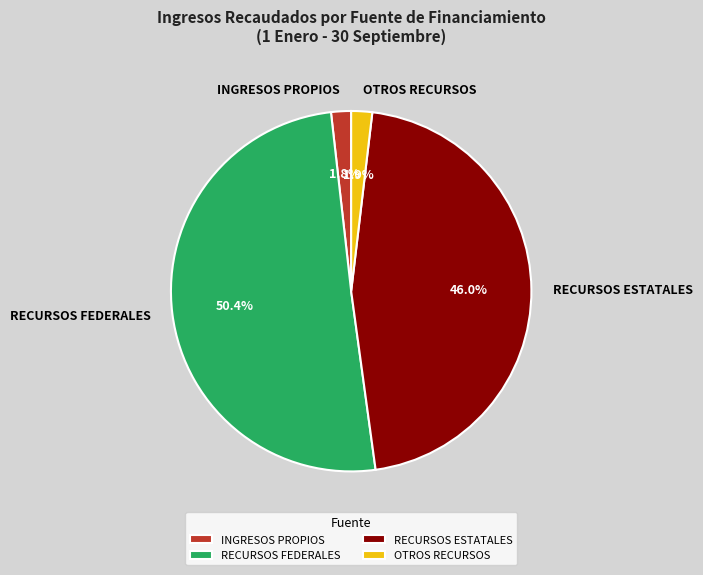

True or false: RECURSOS FEDERALES accounts for 62% of the total.

False